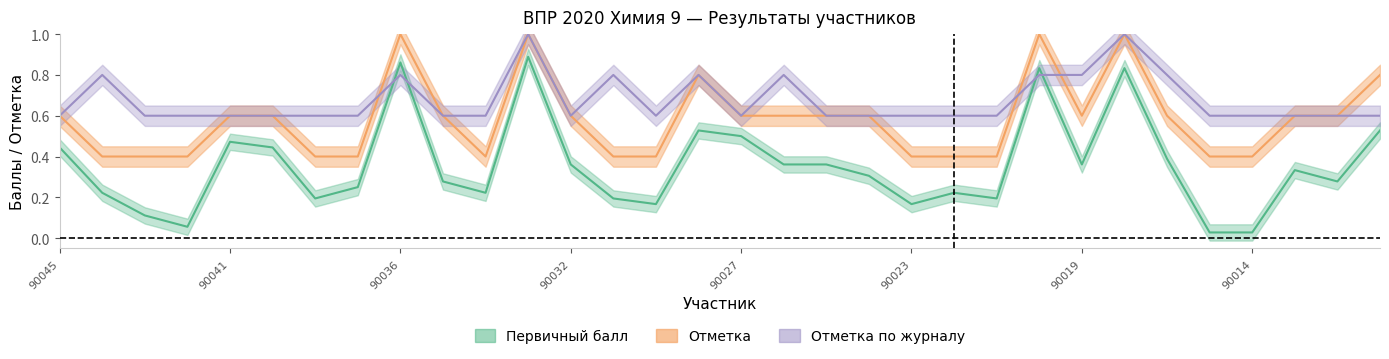

Reading left to right, extract all data points from this chart.

Первичный балл: 90045=0.4	90044=0.2	90043=0.1	90042=0.1	90041=0.5	90039=0.4	90038=0.2	90037=0.2	90036=0.9	90035=0.3	90034=0.2	90033=0.9	90032=0.4	90031=0.2	90030=0.2	90028=0.5	90027=0.5	90026=0.4	90025=0.4	90024=0.3	90023=0.2	90022=0.2	90021=0.2	90020=0.8	90019=0.4	90017=0.8	90016=0.4	90015=0.0	90014=0.0	90013=0.3	90012=0.3	90011=0.5
Отметка: 90045=0.6	90044=0.4	90043=0.4	90042=0.4	90041=0.6	90039=0.6	90038=0.4	90037=0.4	90036=1.0	90035=0.6	90034=0.4	90033=1.0	90032=0.6	90031=0.4	90030=0.4	90028=0.8	90027=0.6	90026=0.6	90025=0.6	90024=0.6	90023=0.4	90022=0.4	90021=0.4	90020=1.0	90019=0.6	90017=1.0	90016=0.6	90015=0.4	90014=0.4	90013=0.6	90012=0.6	90011=0.8
Отметка по журналу: 90045=0.6	90044=0.8	90043=0.6	90042=0.6	90041=0.6	90039=0.6	90038=0.6	90037=0.6	90036=0.8	90035=0.6	90034=0.6	90033=1.0	90032=0.6	90031=0.8	90030=0.6	90028=0.8	90027=0.6	90026=0.8	90025=0.6	90024=0.6	90023=0.6	90022=0.6	90021=0.6	90020=0.8	90019=0.8	90017=1.0	90016=0.8	90015=0.6	90014=0.6	90013=0.6	90012=0.6	90011=0.6